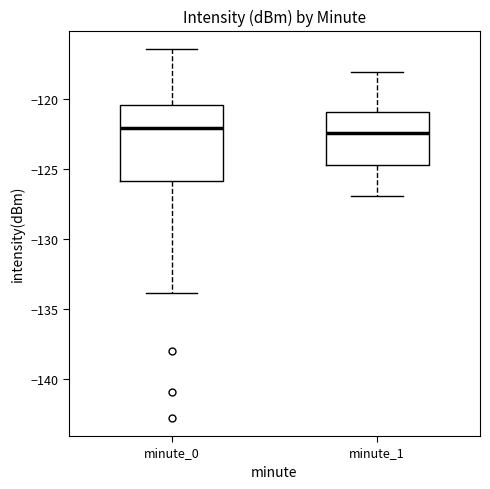

Which box is the tallest, from its lower edge to its upper edge?

minute_0